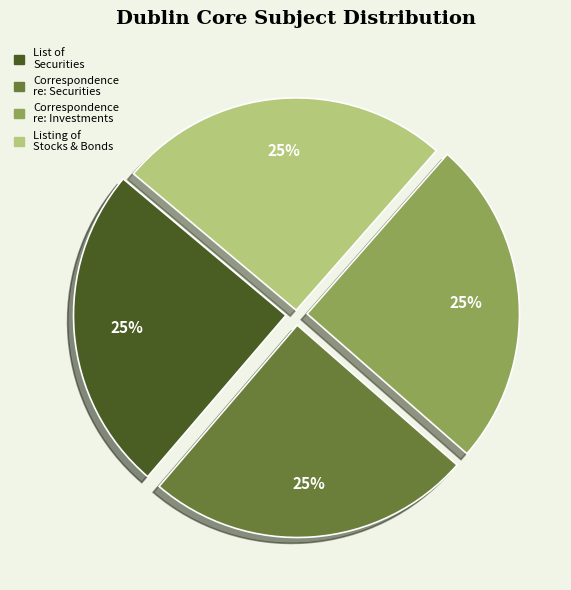

What is the ratio of the value at List of Securities to the value at Listing of Stocks & Bonds?

1.0